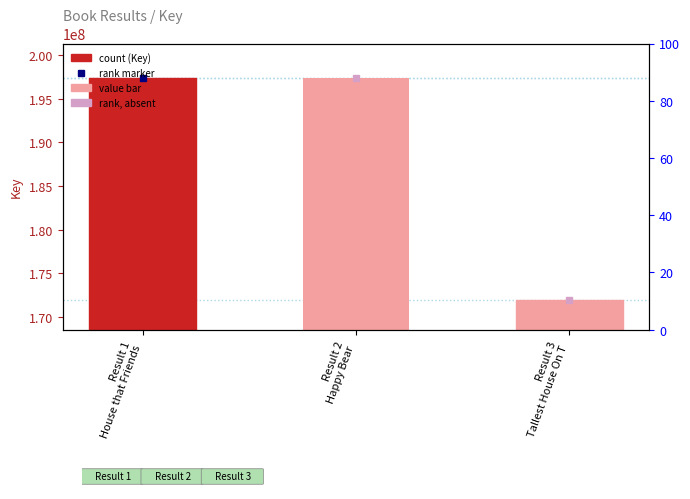

At which category does the chart reach its peak across all series?

Result 1
House that Friends